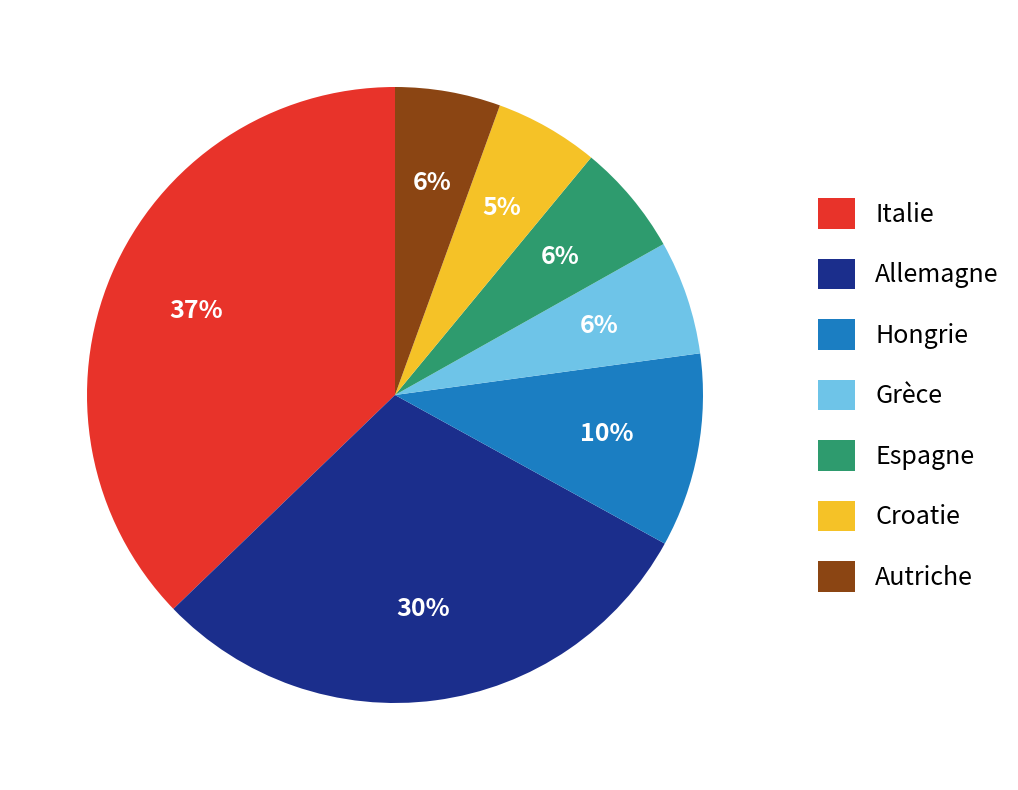

Count the number of slices in the pie.

7